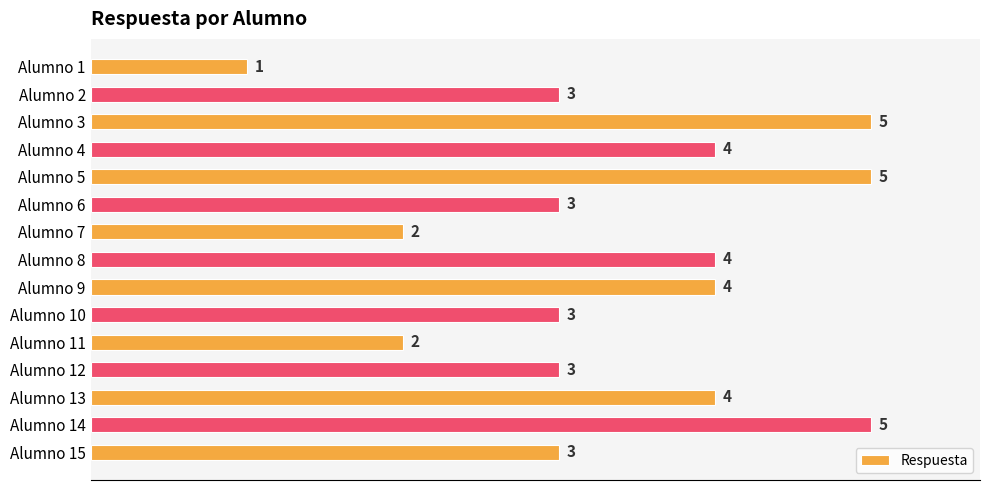

Reading top to bottom, what are all the values shown in this chart?

1	3	5	4	5	3	2	4	4	3	2	3	4	5	3